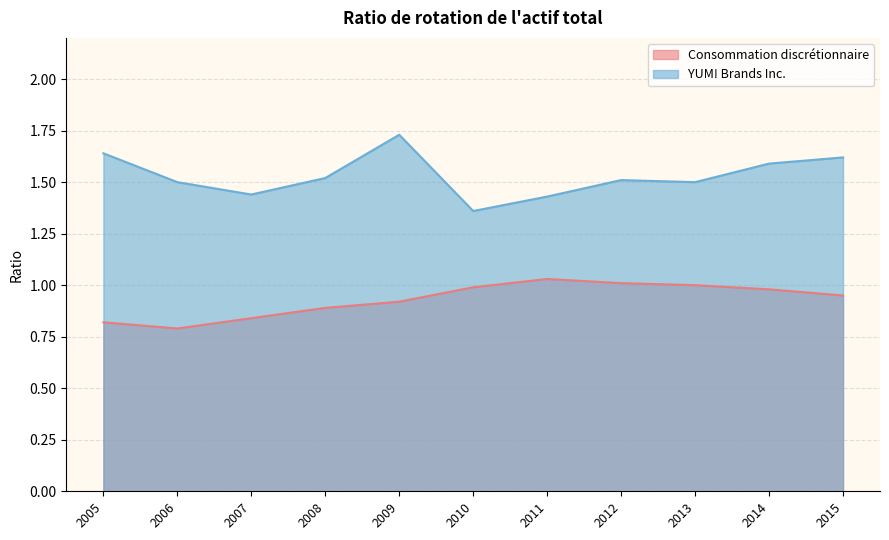

True or false: Consommation discrétionnaire has more than 0 points higher than both neighbors.

True